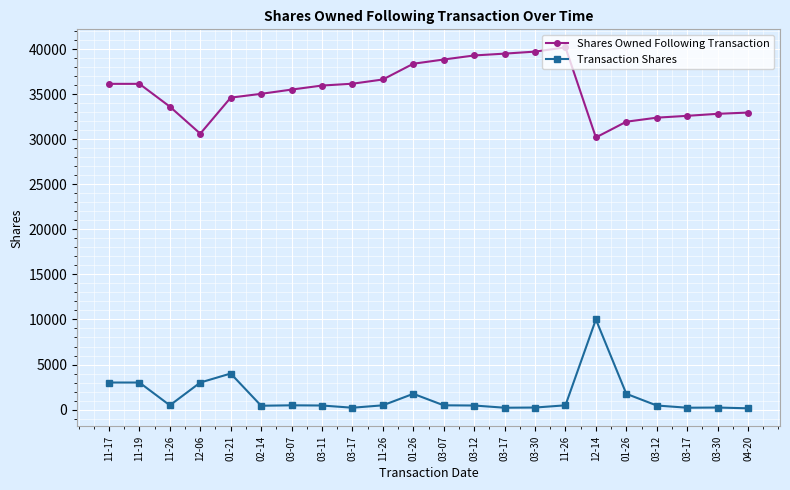

Where is Shares Owned Following Transaction nearest to the value 35208?

02-14